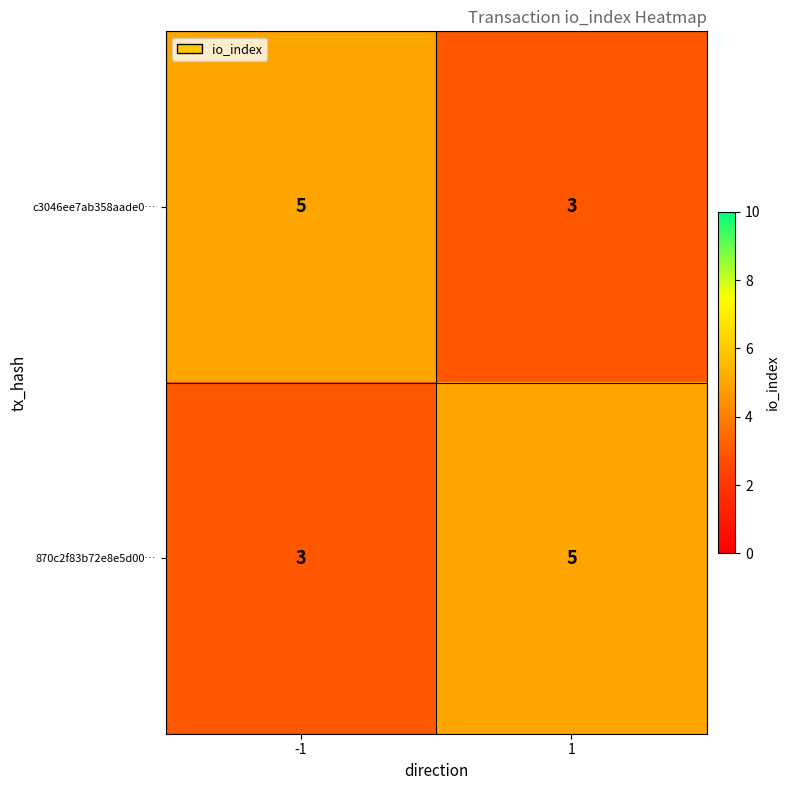

Reading right to left, list all the values displayed in this chart.

c3046ee7ab358aade0…: 3	5
870c2f83b72e8e5d00…: 5	3